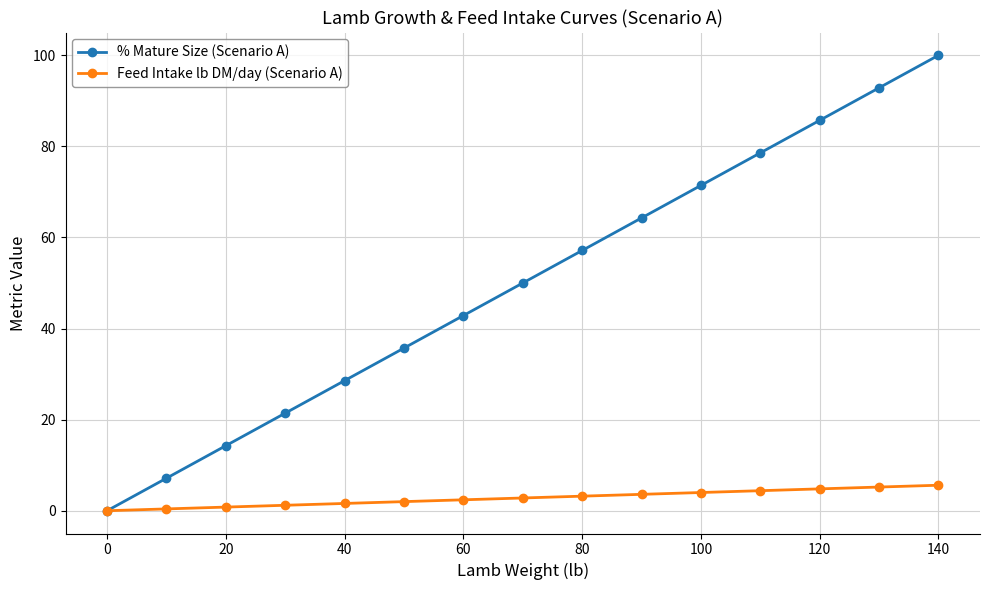

Which series has the largest total across all categories?

% Mature Size (Scenario A)